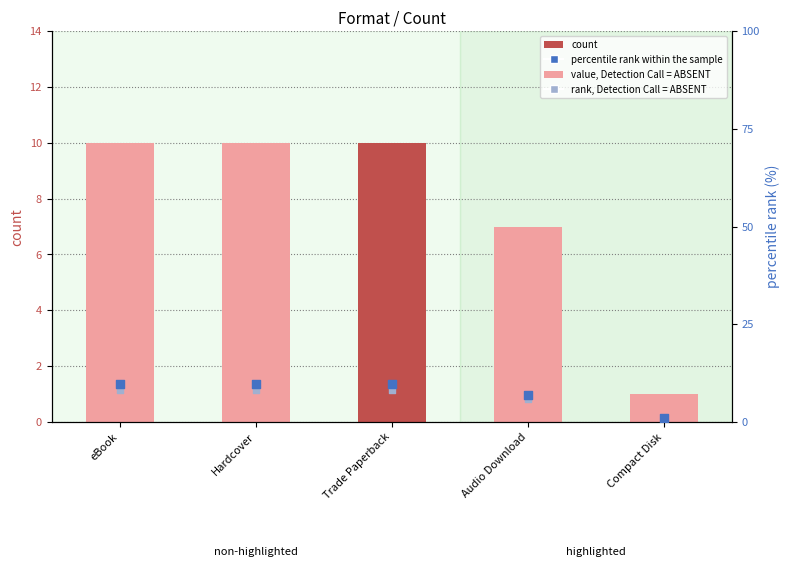

Is the value of percentile rank within the sample at Trade Paperback greater than the value of count at Compact Disk?

Yes